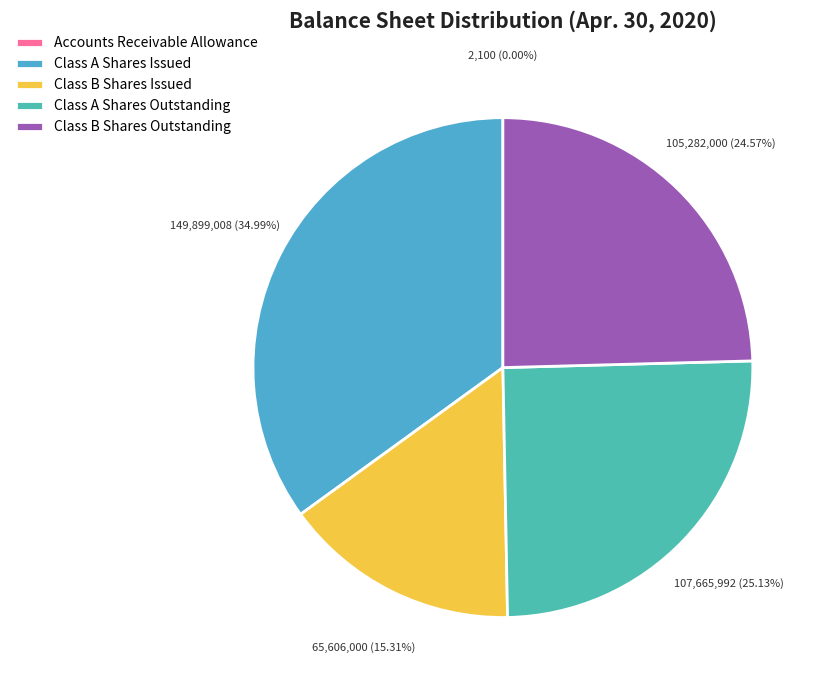

To the nearest percent, what is the difference between the Class A Shares Outstanding and Class B Shares Issued slice percentages?

10%